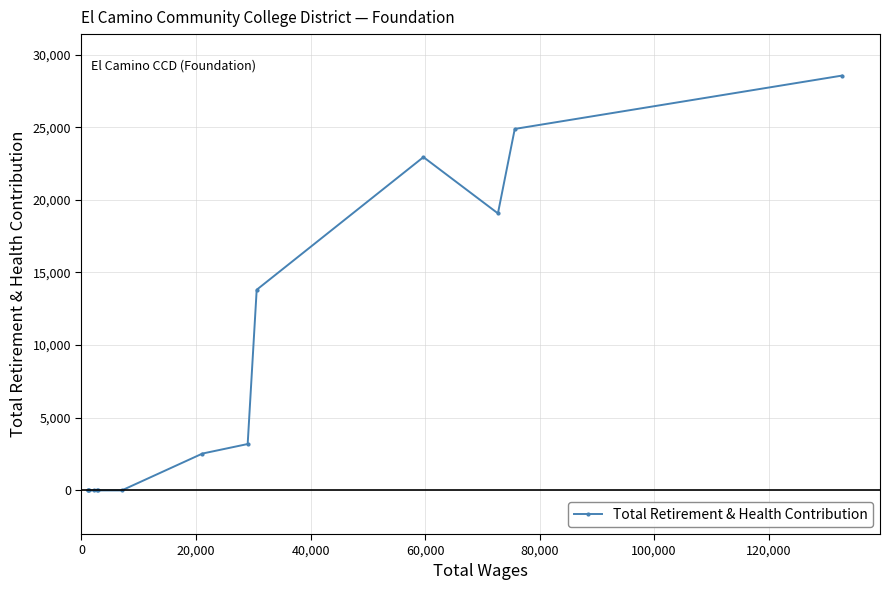

What is the value of the 3rd point from the left?

0